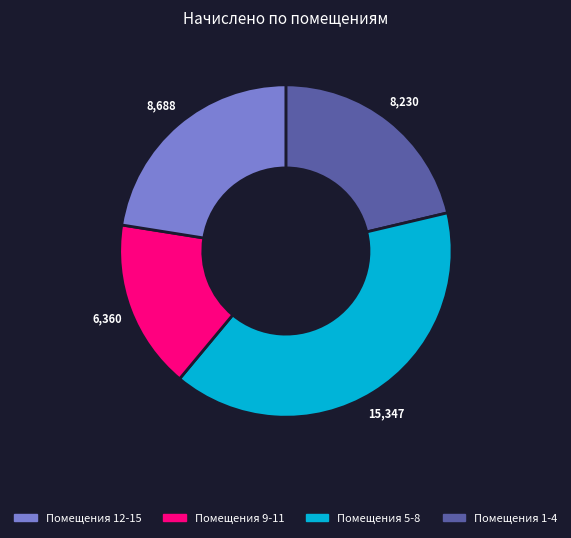

Is there any slice that represents more than half of the pie?

No